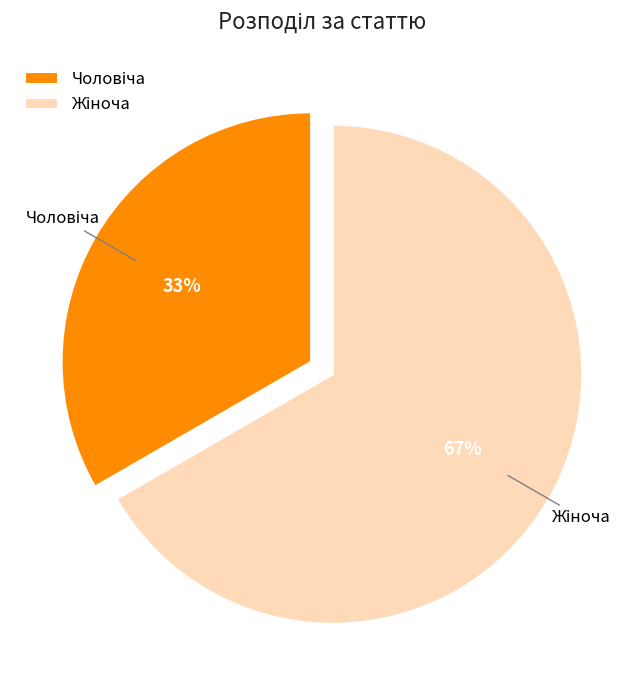

To the nearest percent, what is the average slice percentage?

50%